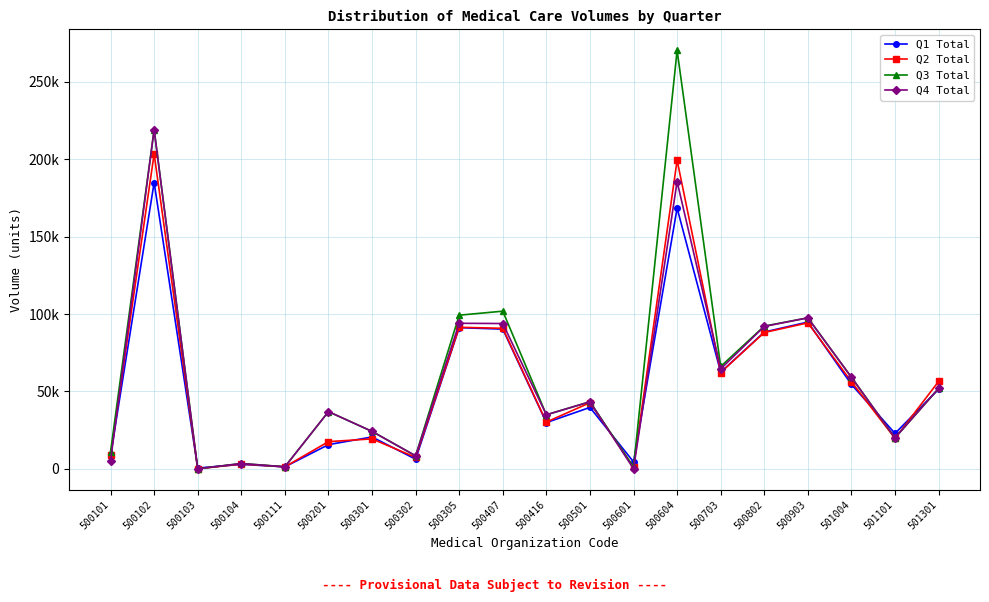

What is the sum of all Q1 Total values?

1038963